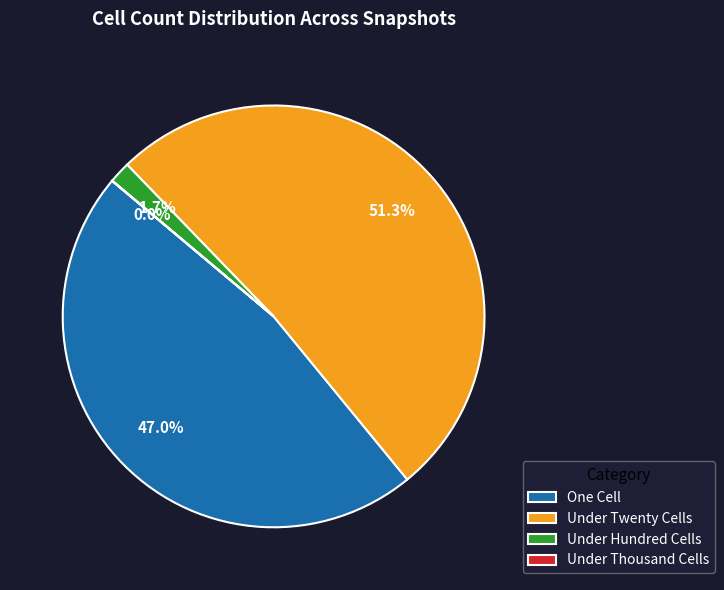

Which category accounts for the majority?

Under Twenty Cells